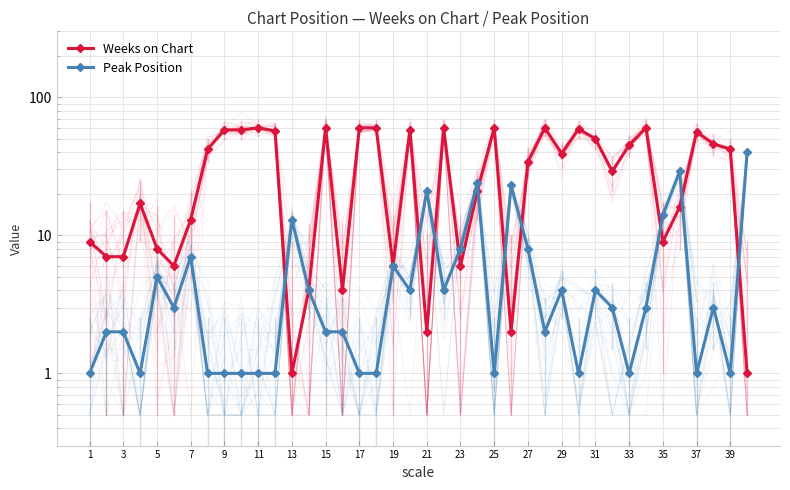

What is the difference between the second highest and minimum values in the Weeks on Chart series?

59